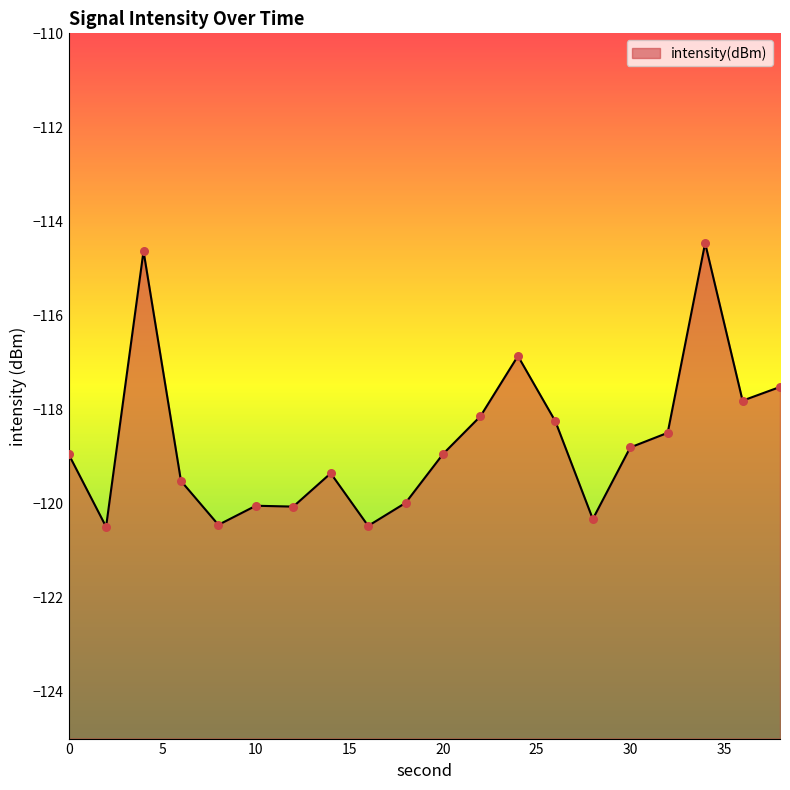

Which has a higher value, 32 or 20?

32